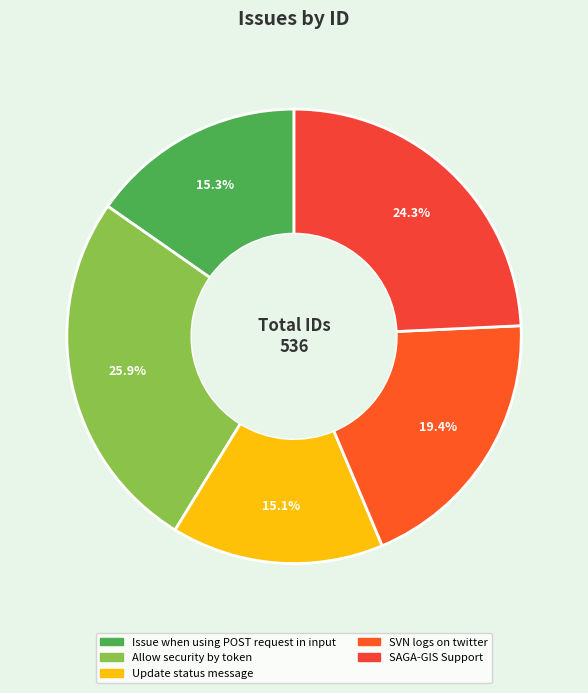

Between Issue when using POST request in input and Allow security by token, which is larger?

Allow security by token